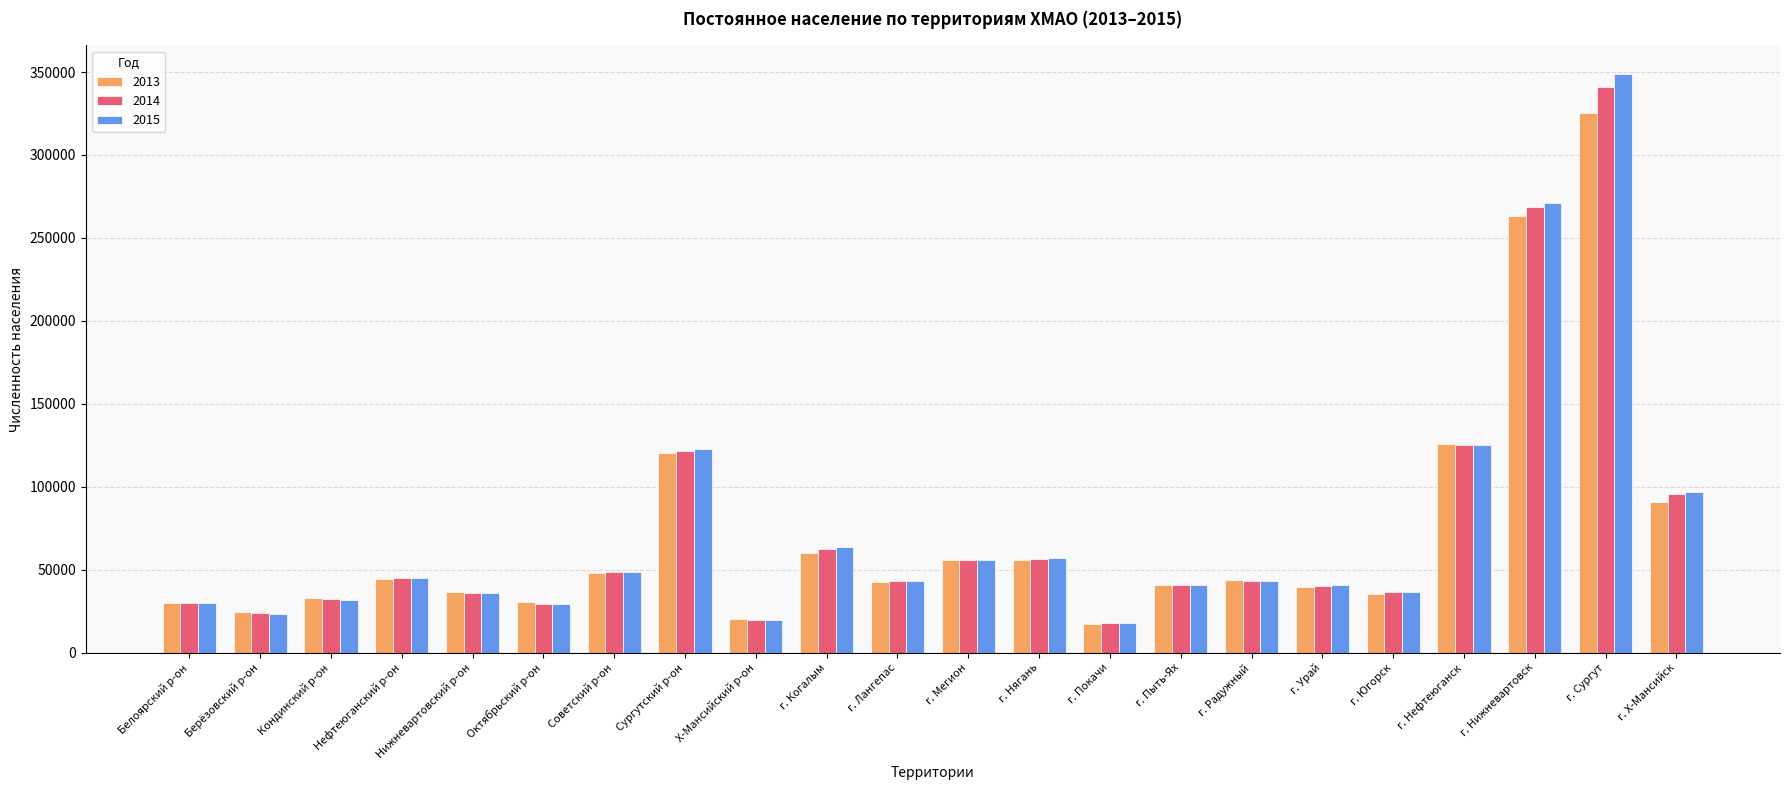

What is the minimum value for 2013?

17273